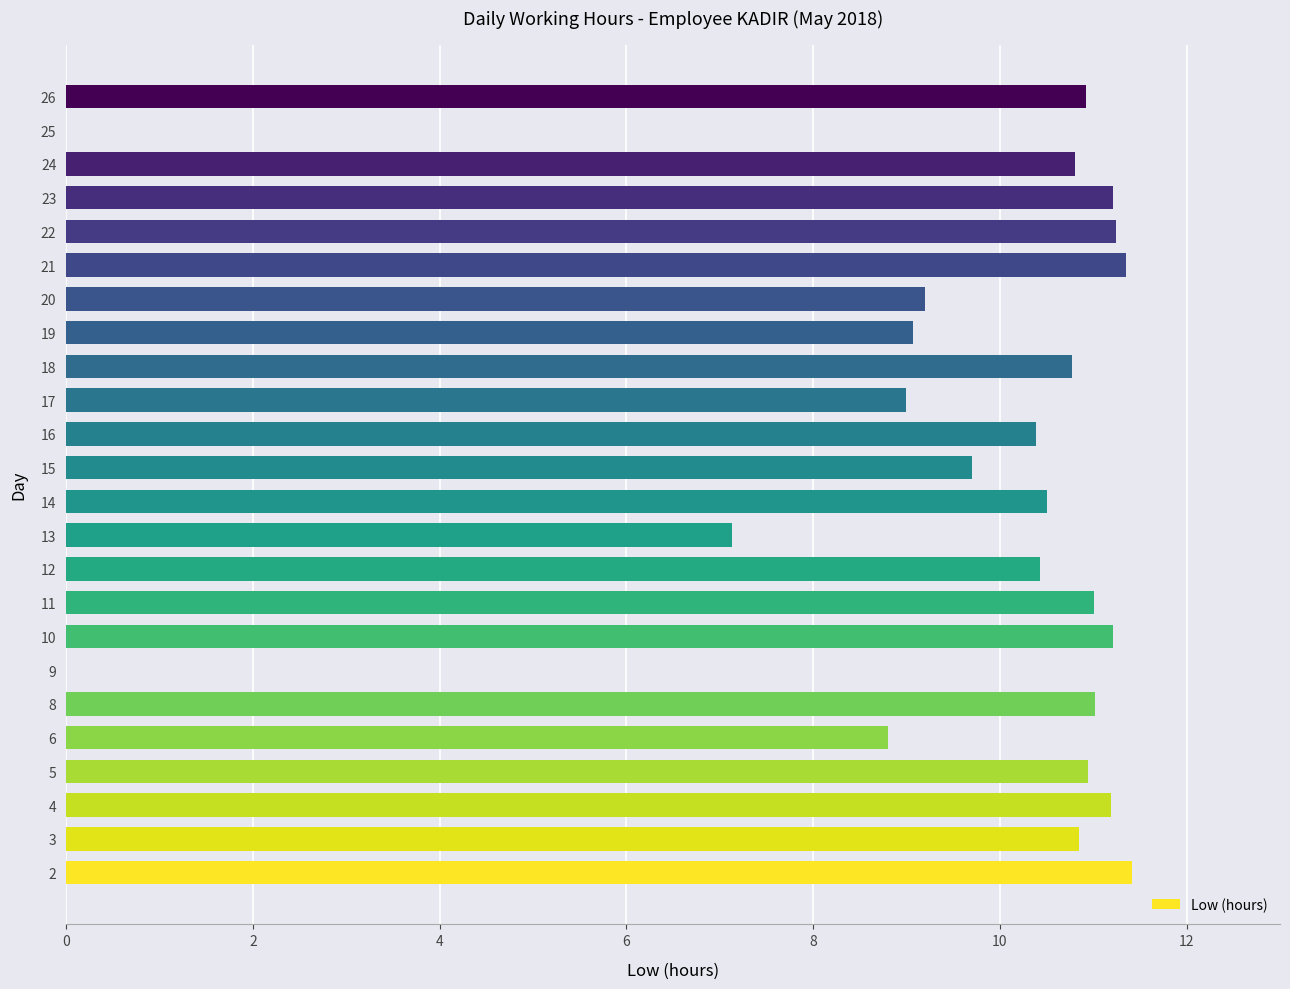

True or false: the data shows 4.2 at 26.

False